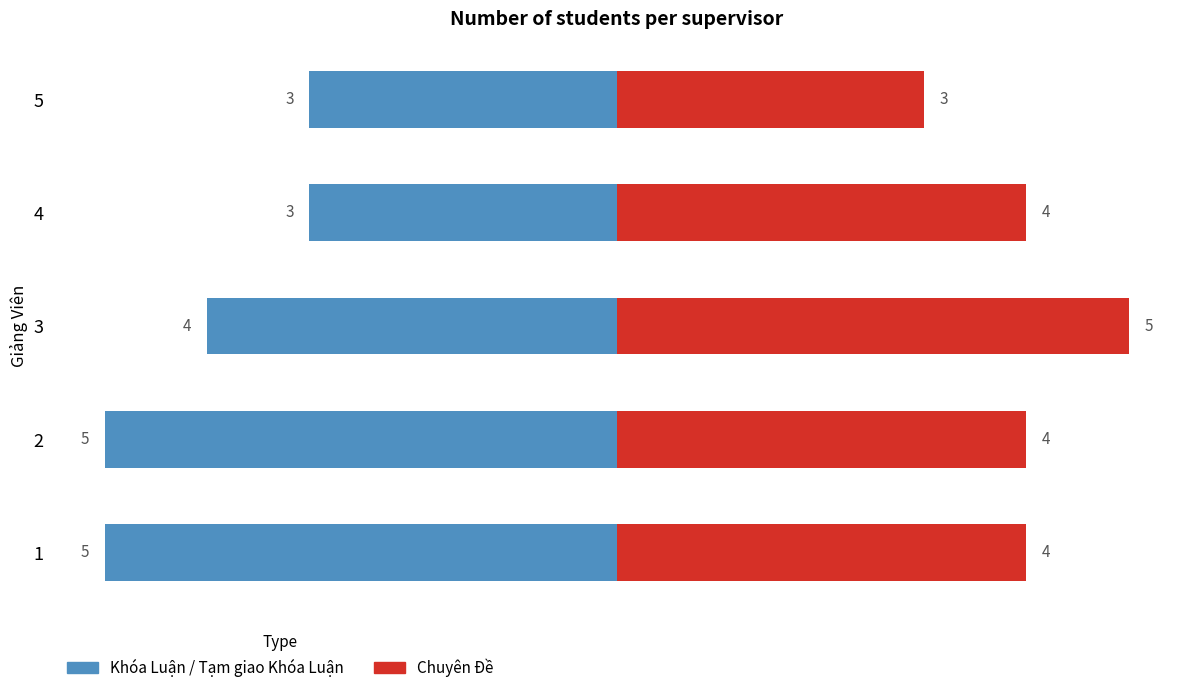

How many values in the Chuyên Đề series are below 4?

1